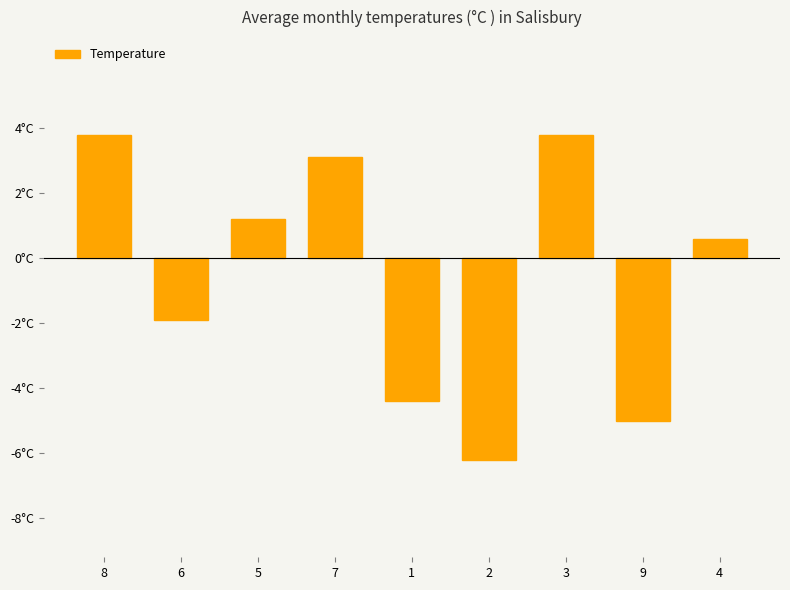

Does the chart contain any negative values?

Yes